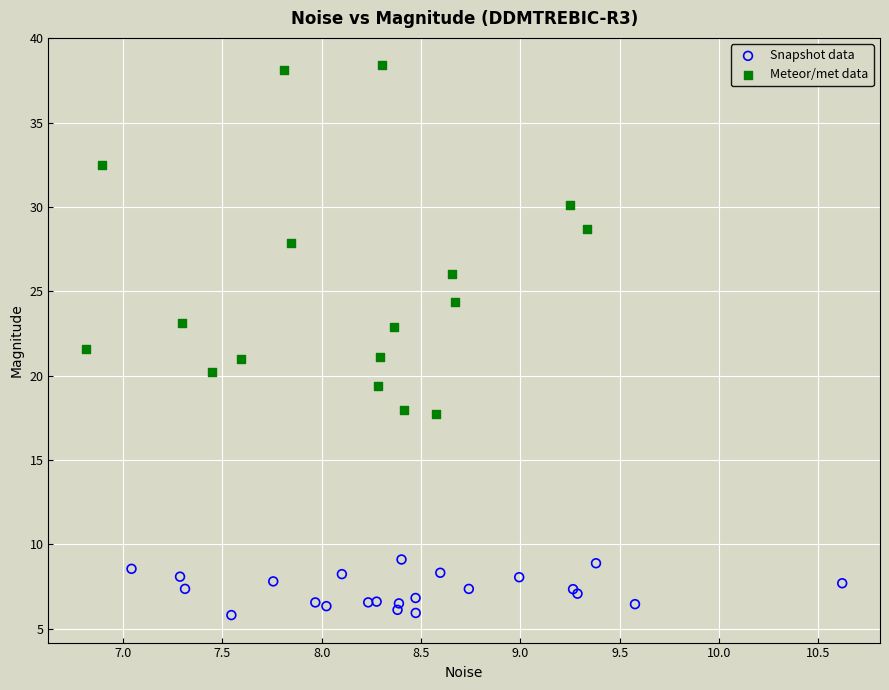

Which series contains the lowest Y value?

Snapshot data